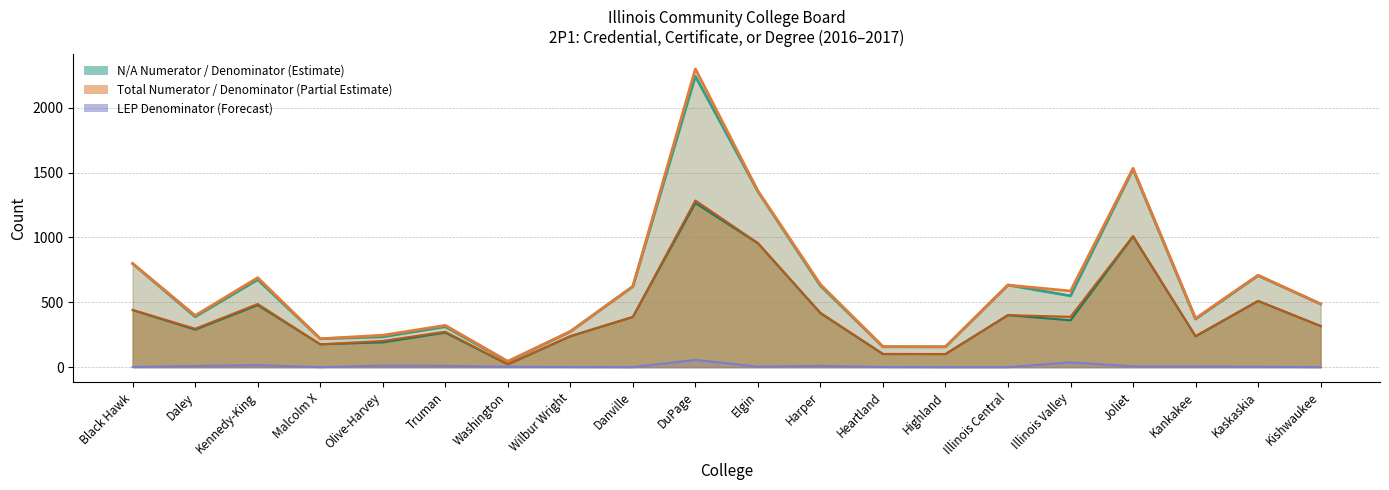

Does the chart have visible grid lines?

Yes